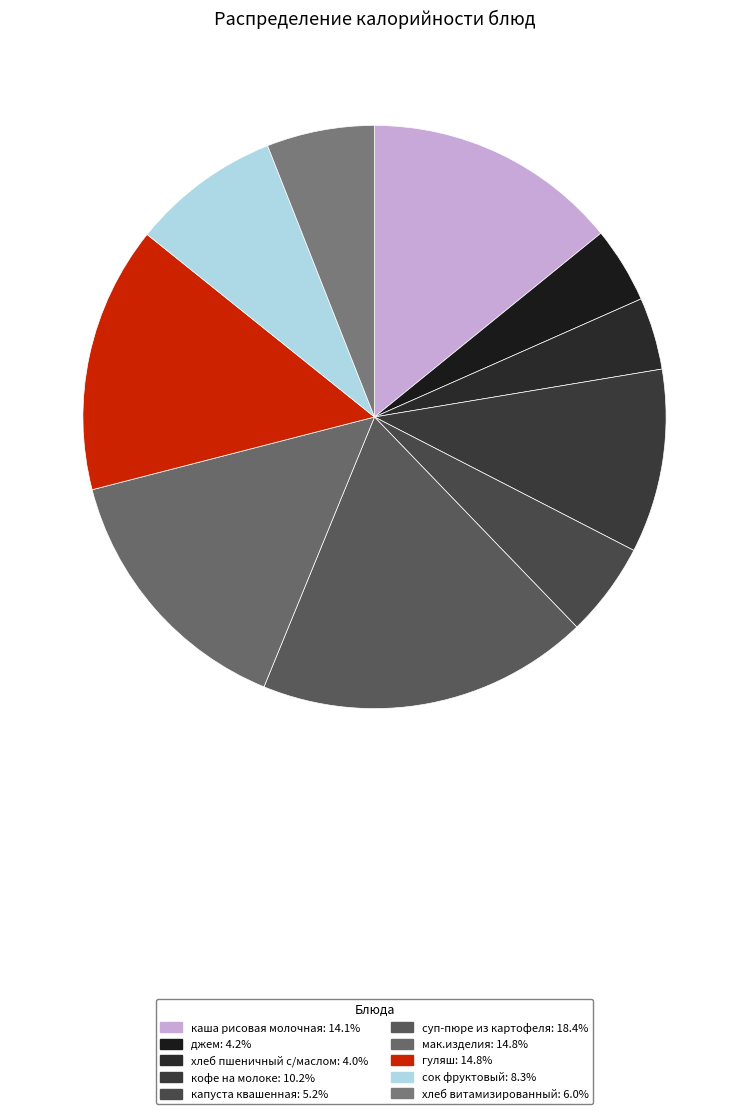

Count the number of slices in the pie.

10